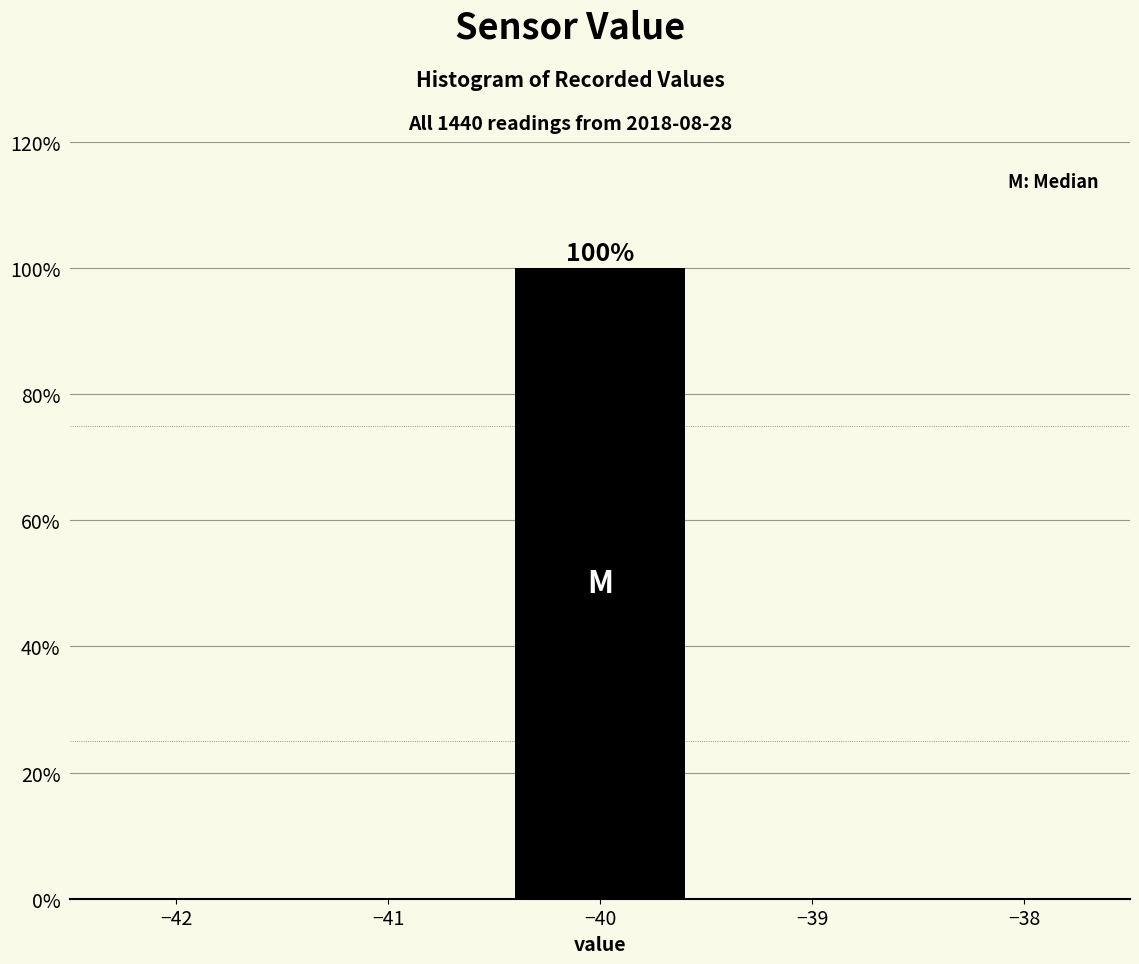

Reading left to right, extract all data points from this chart.

−41=0	−40=100	−39=0